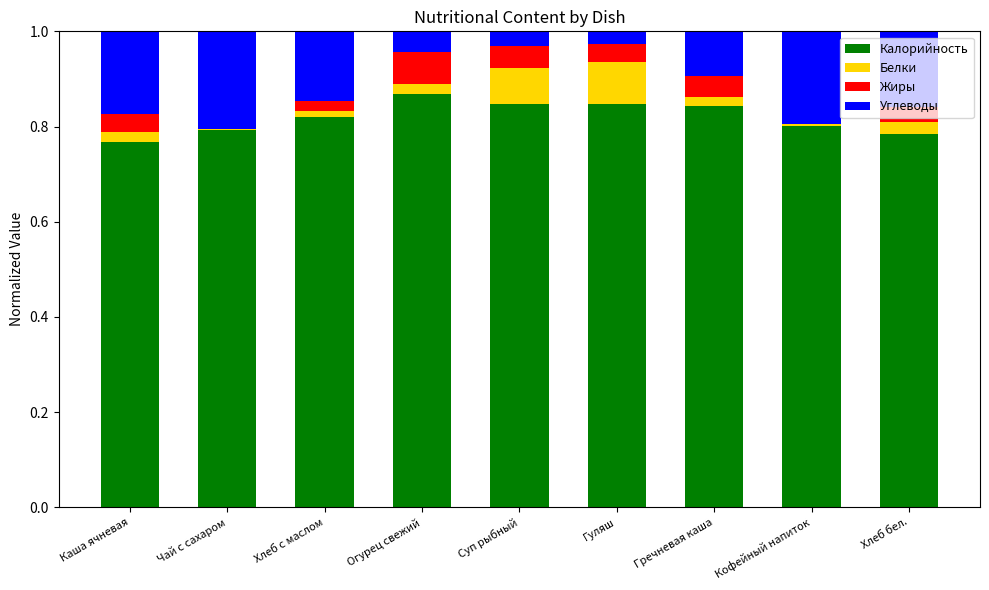

What is the total value across all series at Хлеб бел.?

1.0